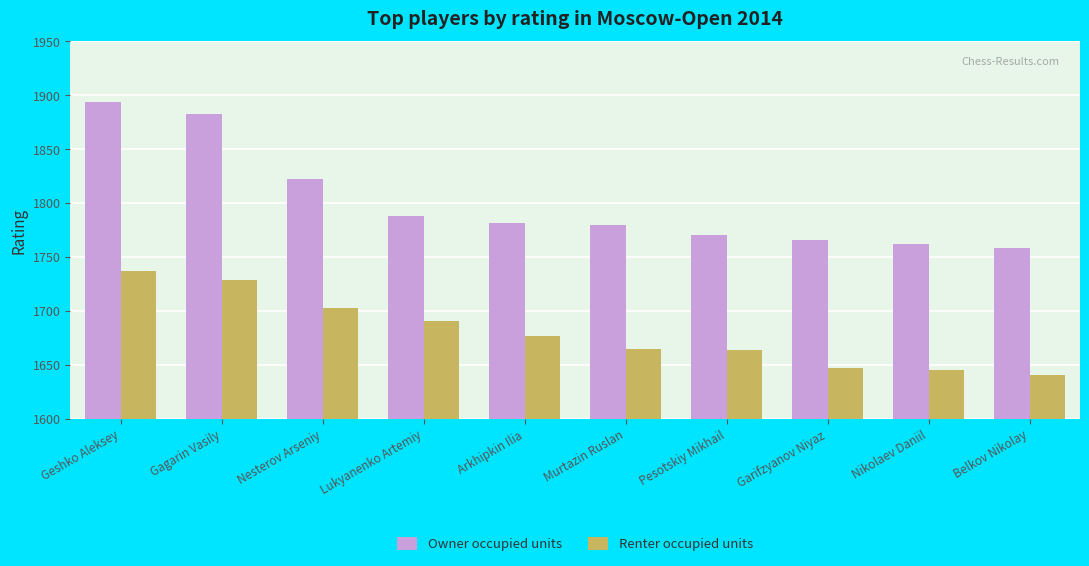

At which category does the chart reach its peak across all series?

Geshko Aleksey